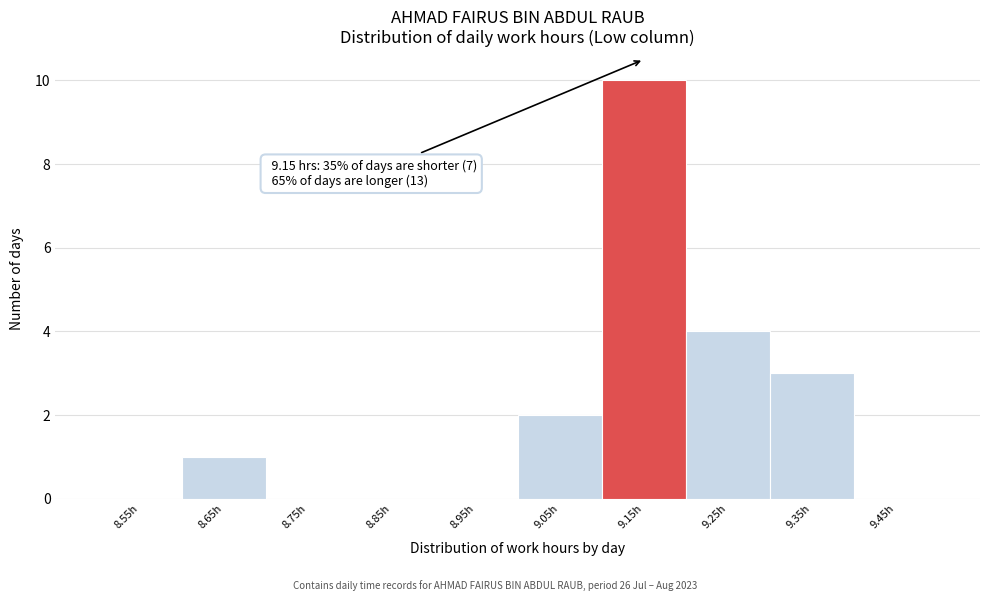

Which range on the x-axis has the tallest bar?

9.1 to 9.2